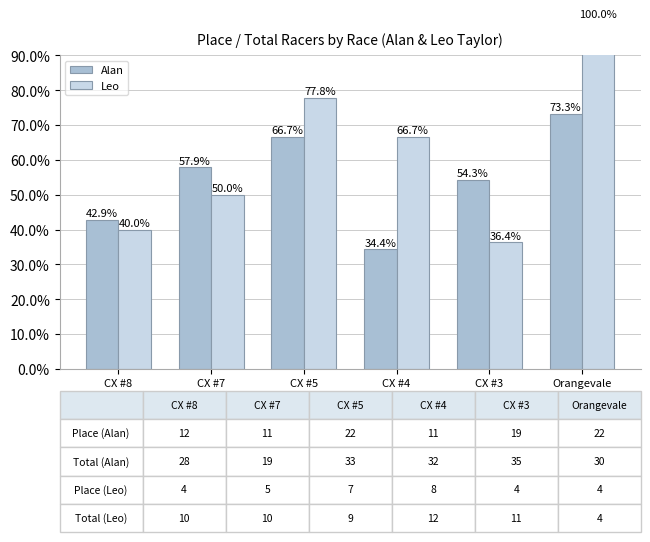

At which label does Leo reach its peak?

Orangevale